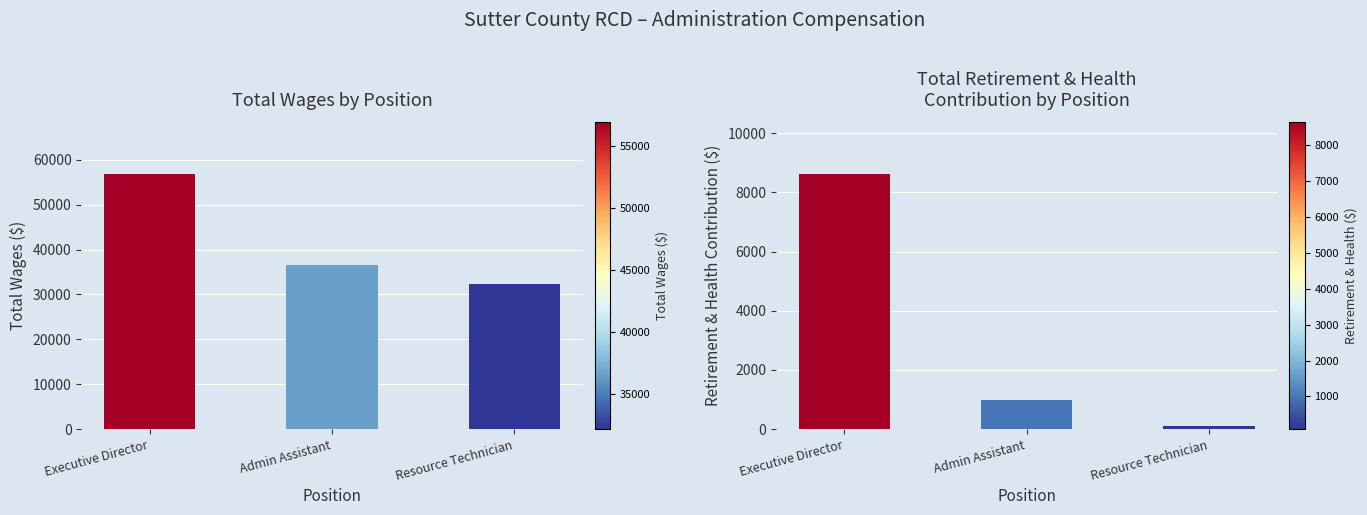

Which has a higher value, Resource Technician or Executive Director?

Executive Director